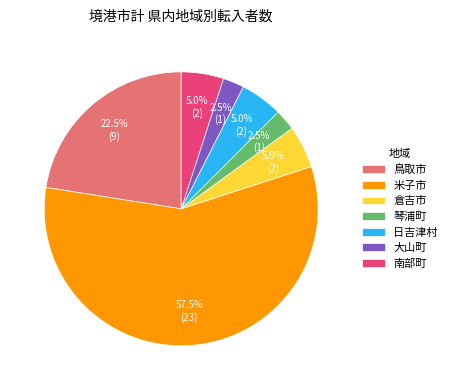

Approximately how many times larger is the value at 日吉津村 compared to 琴浦町?

2.0